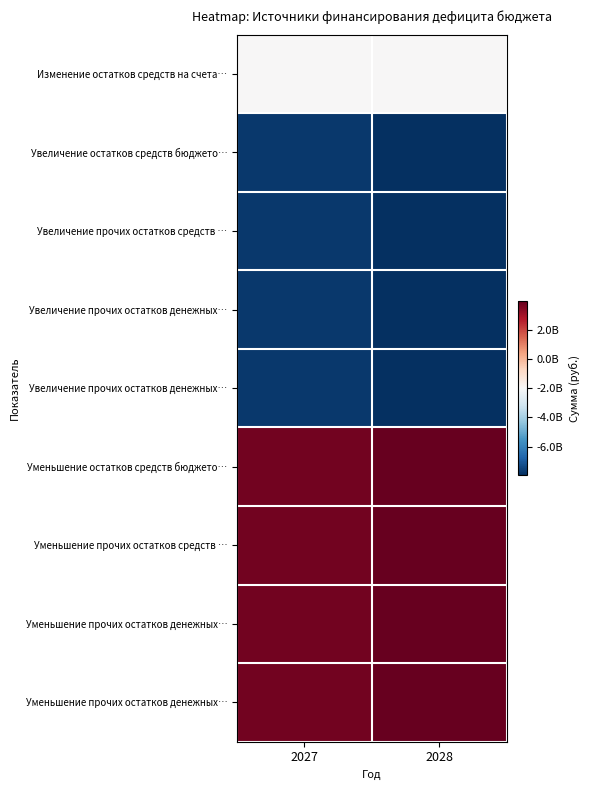

At which category is the sum across all series the highest?

2027